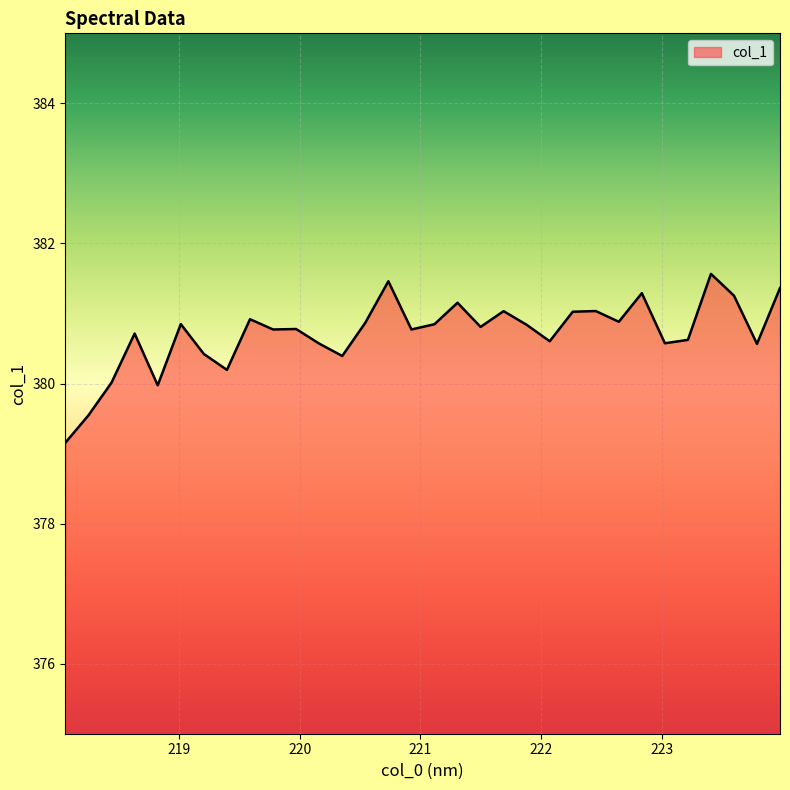

What is the minimum value shown in the chart?

379.2